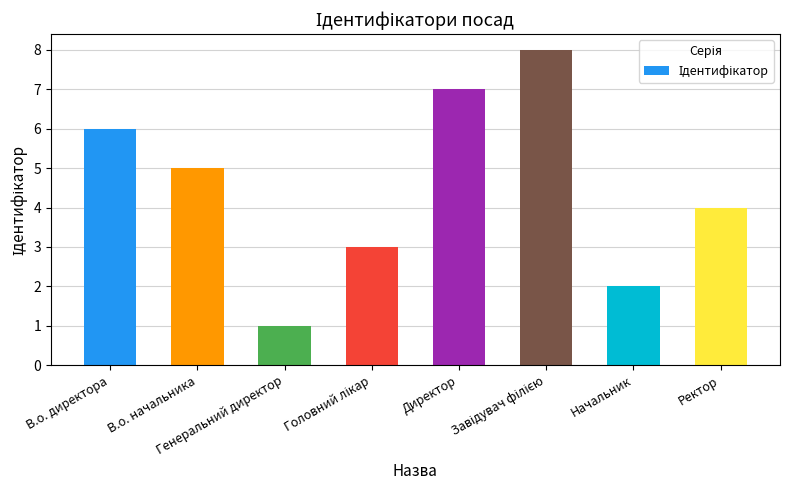

What is the difference between the maximum and second lowest values?

6